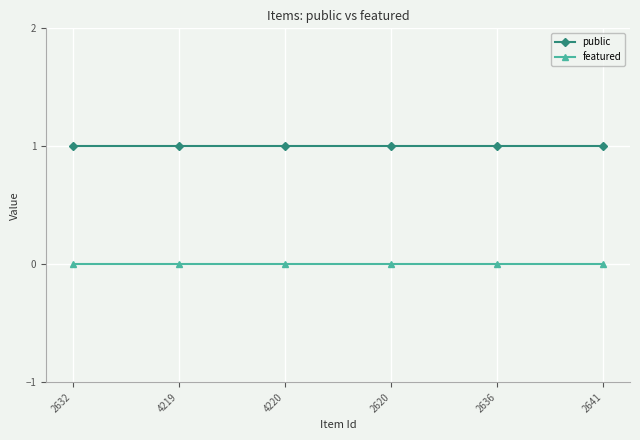

Does the chart have visible grid lines?

Yes